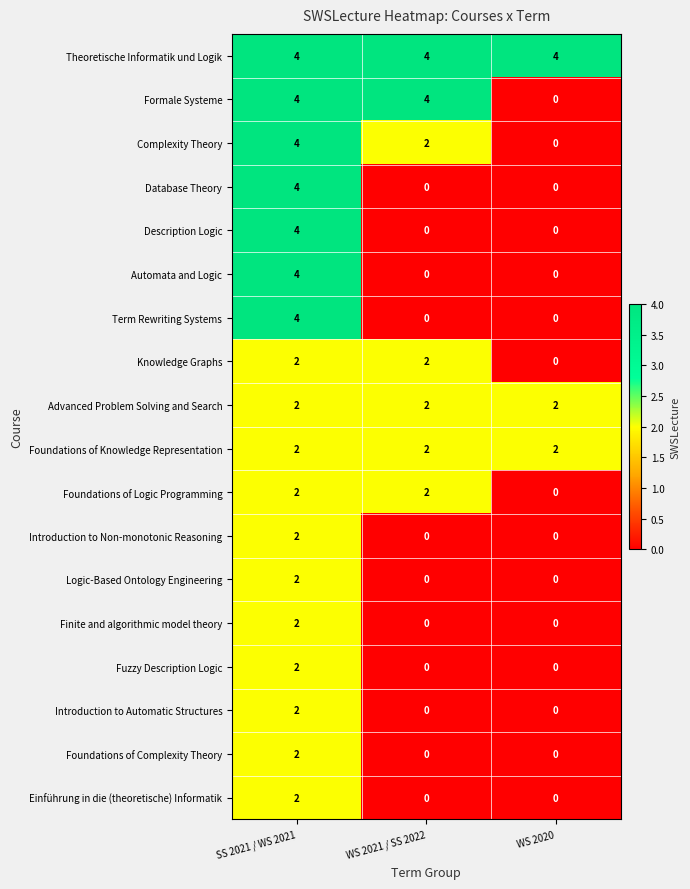

What is the total value across all series at WS 2020?

8